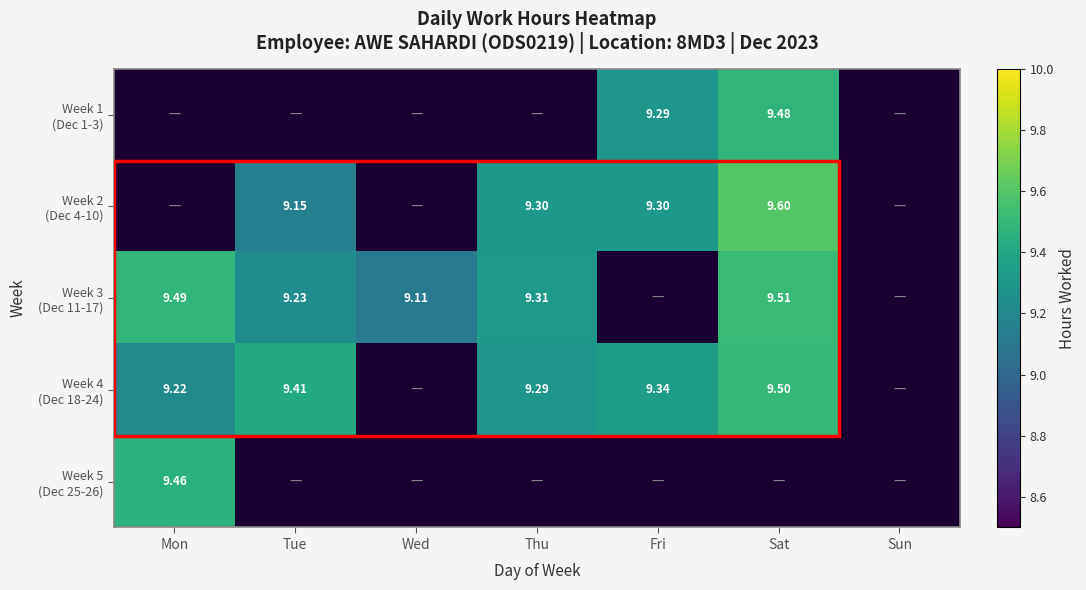

What is the highest value of the Week 3 (Dec 11-17) series?

9.5